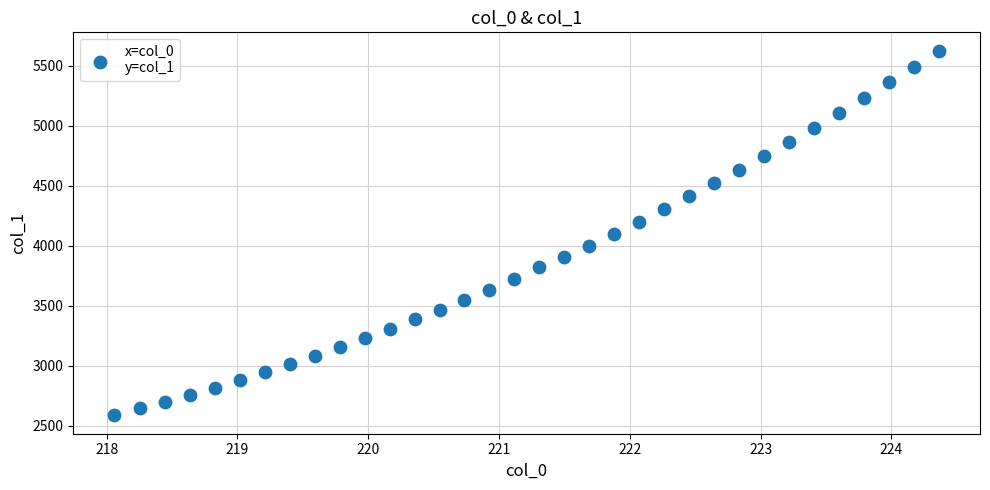

What is the range of Y values (max minus min)?

3040.2